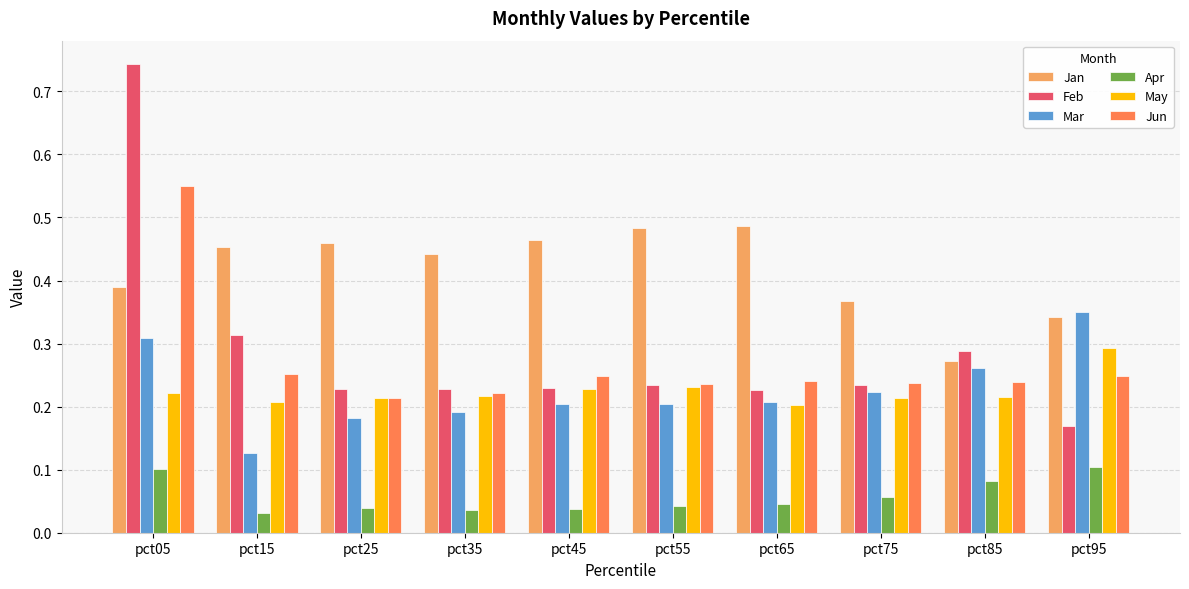

What is the total value across all series at pct15?

1.4